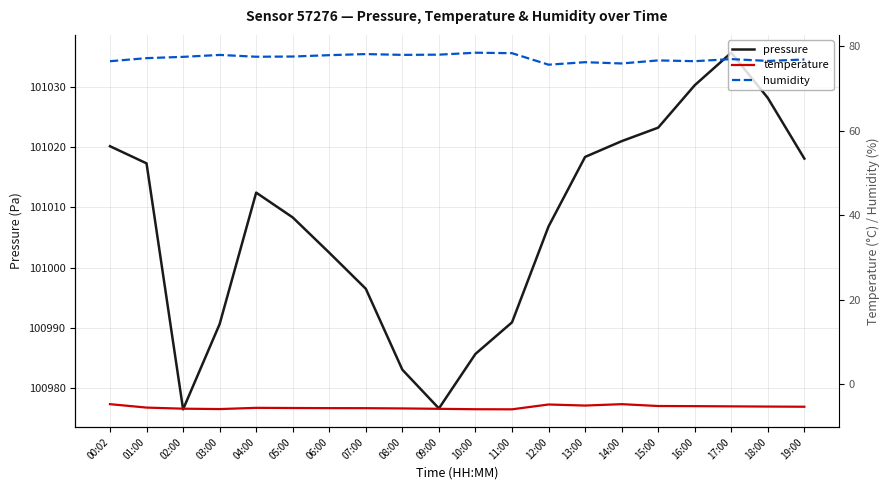

What is the spread (max minus min) of values at 02:00?

100982.1